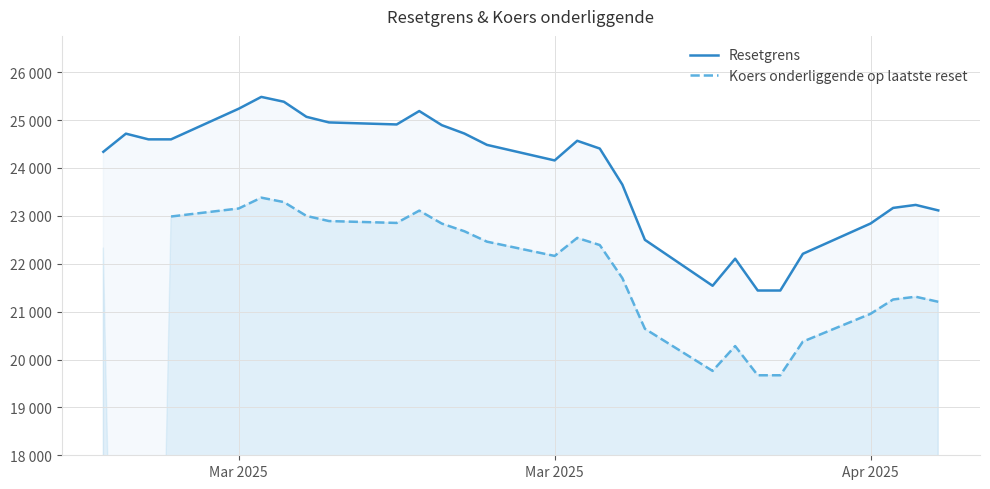

True or false: Resetgrens has more than 0 interior local peaks.

True